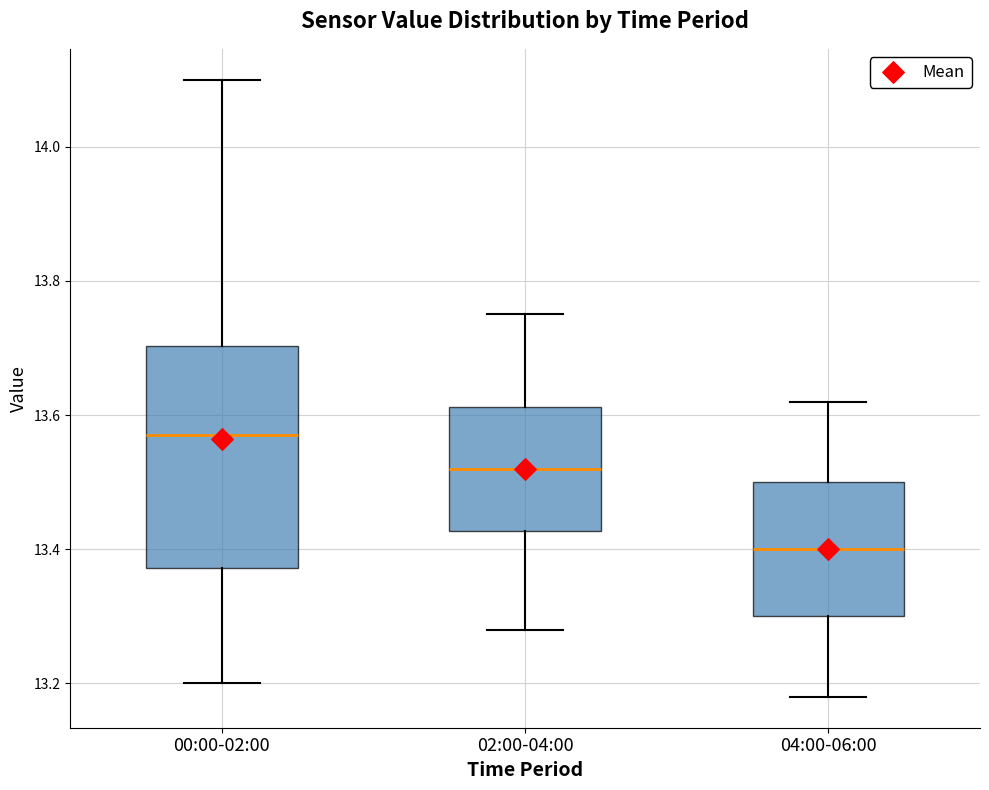

Reading left to right, read every box against the y-axis: the position of its median line, the range the box covers, and the ends of its whiskers. The values are not printed on the chart, so give them approximately, as read against the axis.

00:00-02:00: median 13.58, box 13.38 to 13.70, whiskers 13.20 to 14.10
02:00-04:00: median 13.52, box 13.42 to 13.62, whiskers 13.28 to 13.76
04:00-06:00: median 13.40, box 13.30 to 13.50, whiskers 13.18 to 13.62